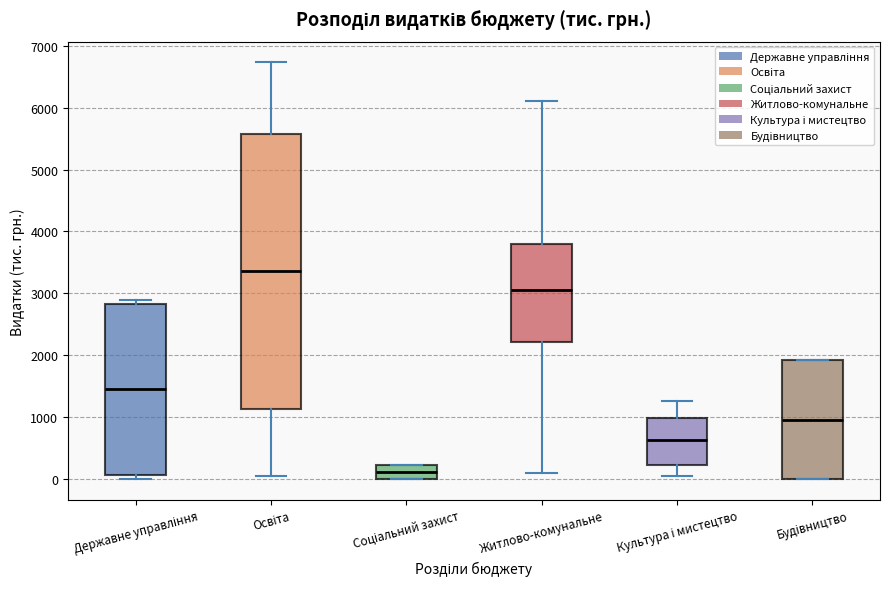

Which box's median line is the lowest?

Соціальний захист